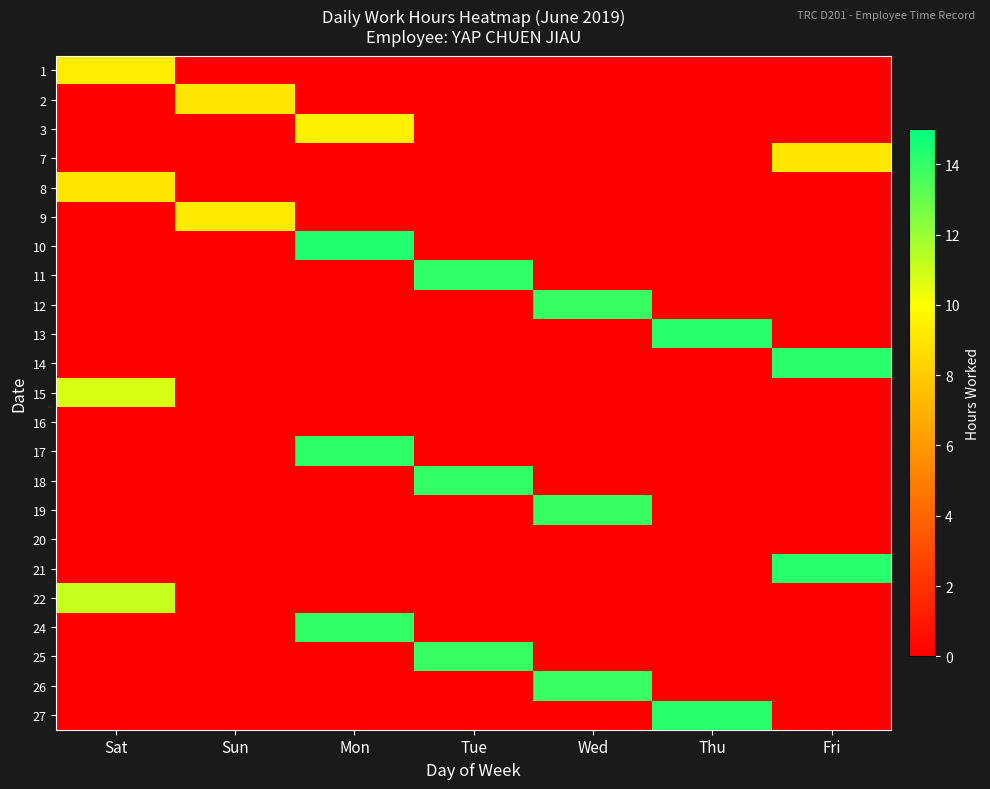

How many data points does each series have?

7